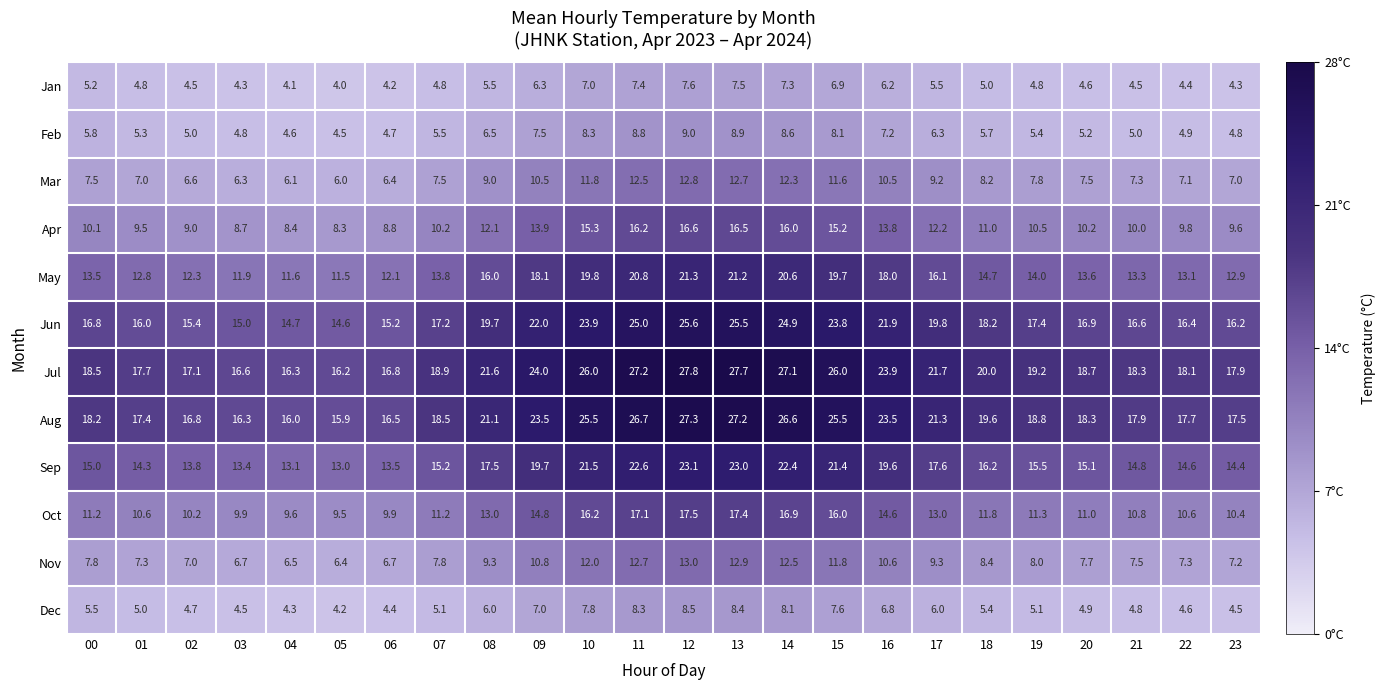

The value of Nov at 23 is 11.6. True or false?

False